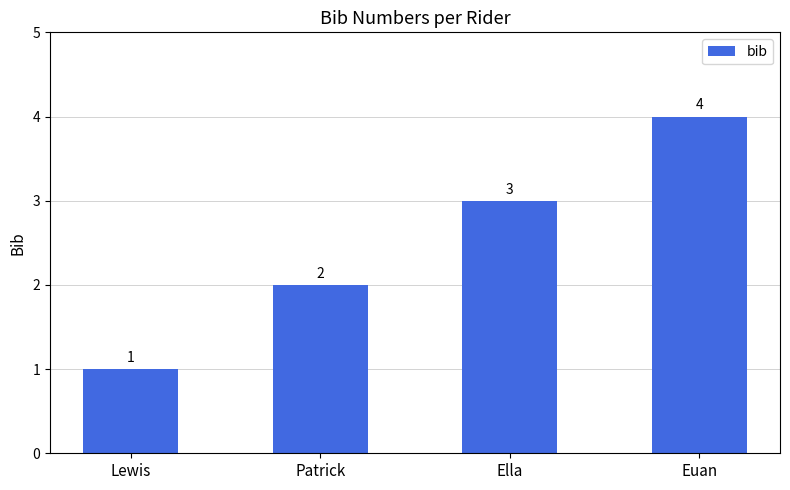

How many data points are less than 3?

2